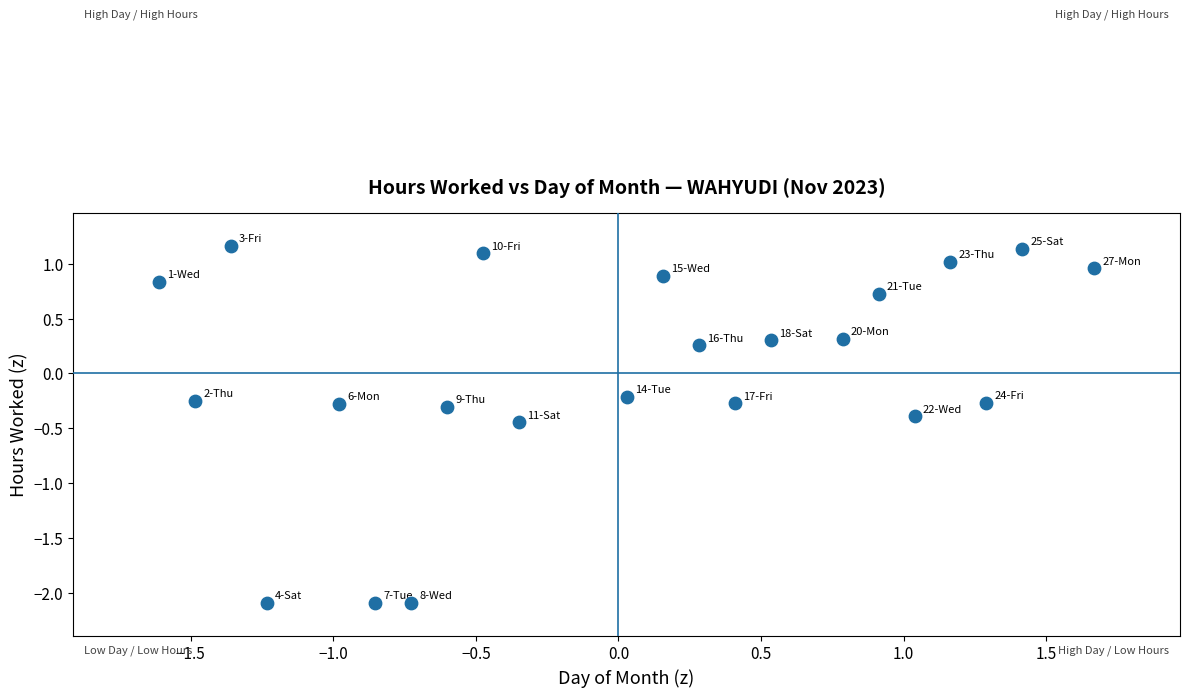

What is the range of X values (max minus min)?

3.3